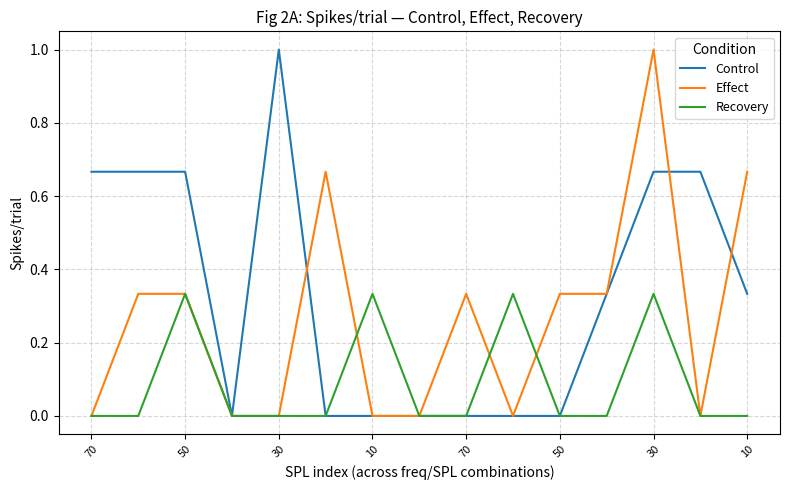

Which series has the largest total across all categories?

Control